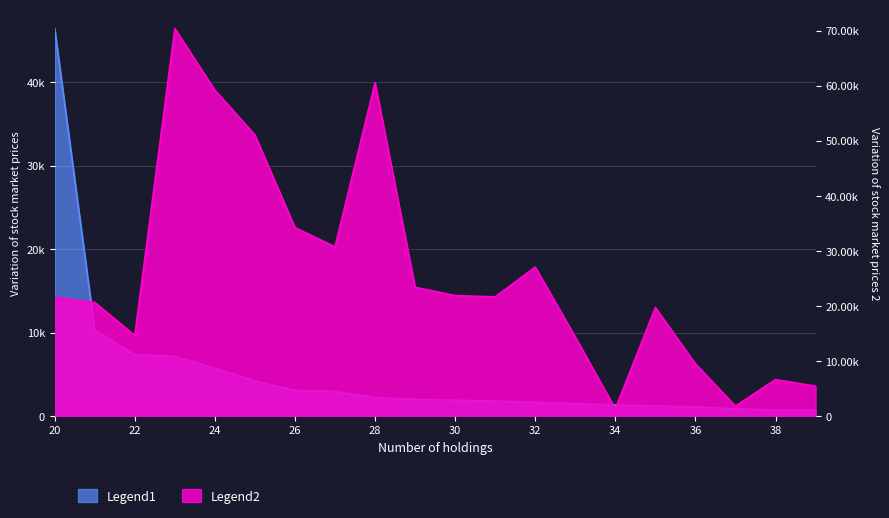

What is the difference between the second highest and minimum values in the Value series?

9592.5